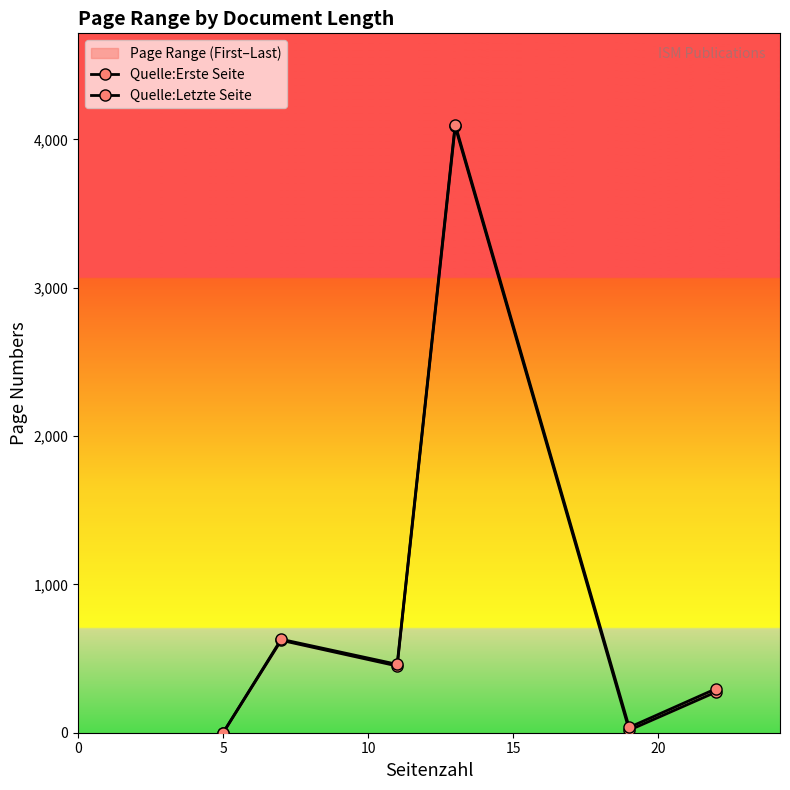

True or false: Quelle:Letzte Seite and Quelle:Erste Seite cross at least once.

False